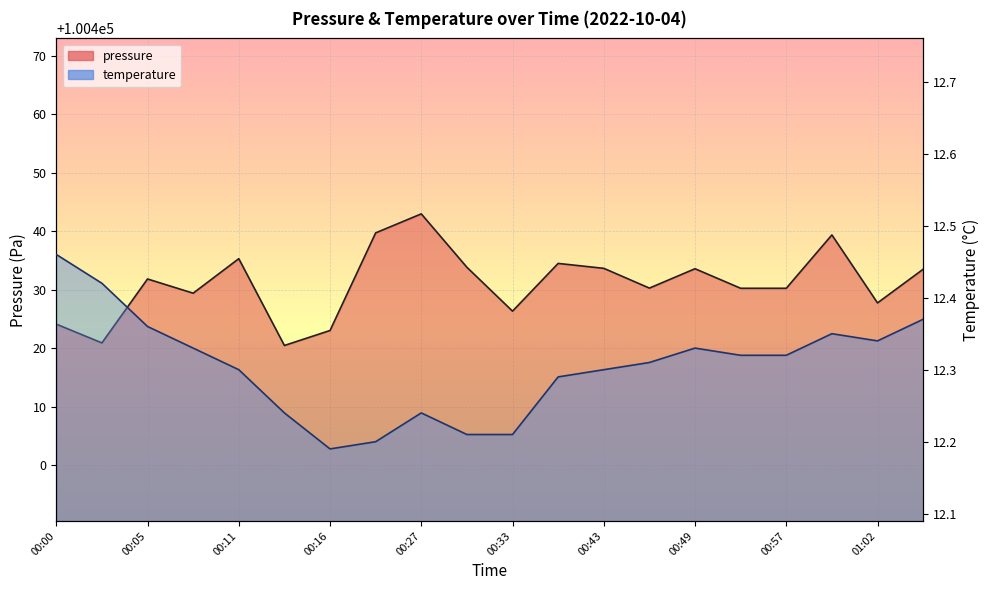

Between 00:46 and 00:51, which series saw the biggest shift?

pressure